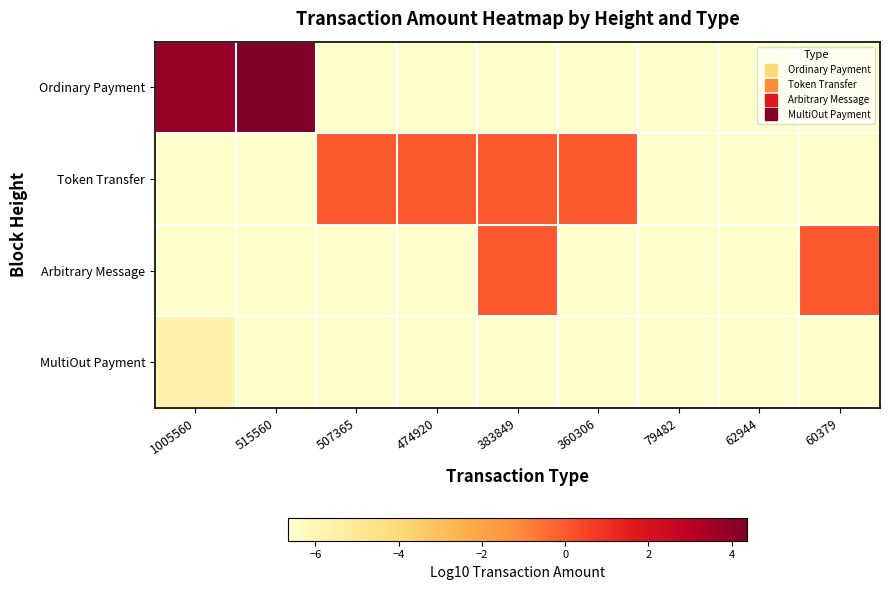

List the series in order of their overall mean, lowest first.

MultiOut Payment, Arbitrary Message, Ordinary Payment, Token Transfer